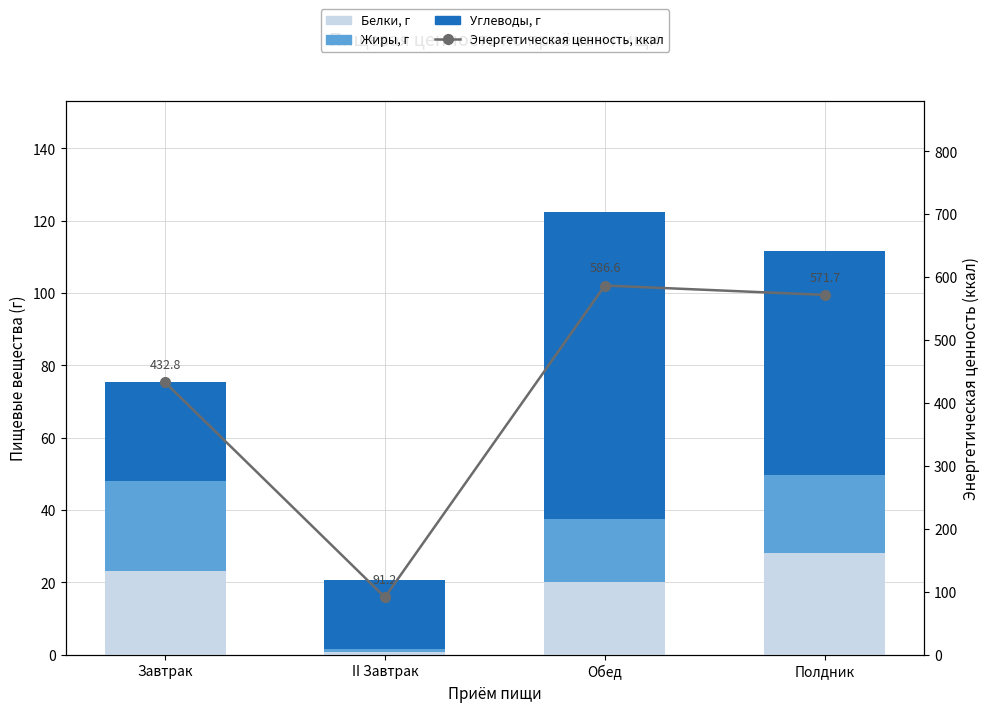

What position from the left is Завтрак?

1